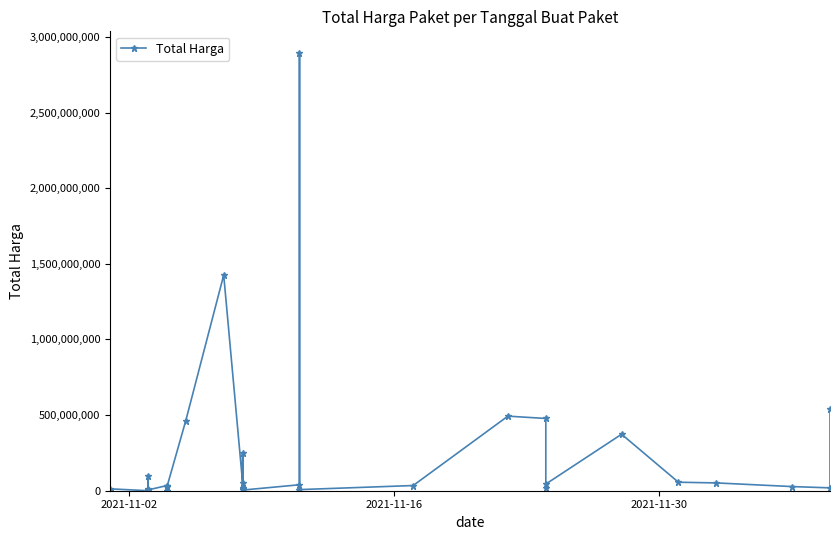

The value at 22 is 4879132299. True or false?

False